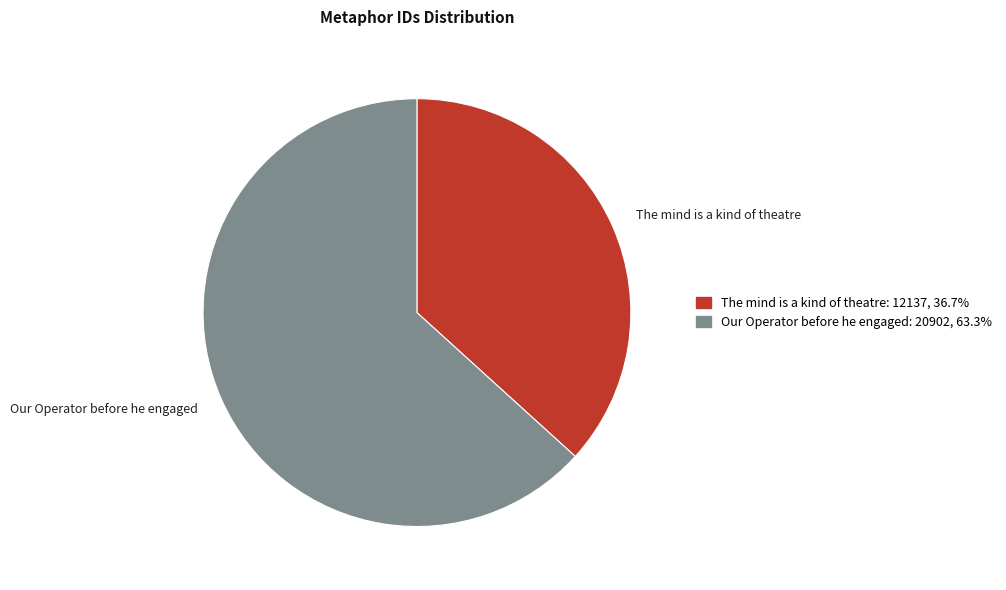

Rank the categories by value from lowest to highest.

The mind is a kind of theatre, Our Operator before he engaged